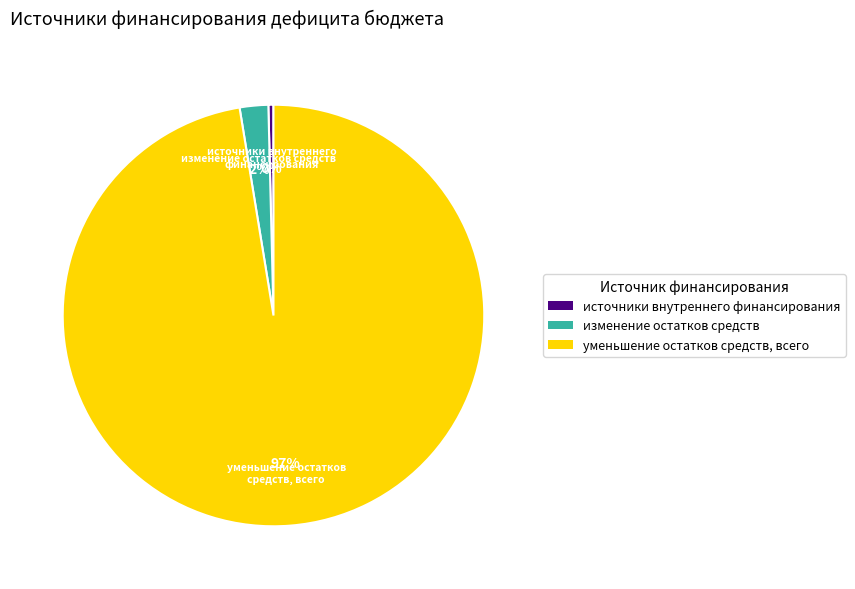

Is it true that уменьшение остатков средств, всего is 97% of the pie?

True